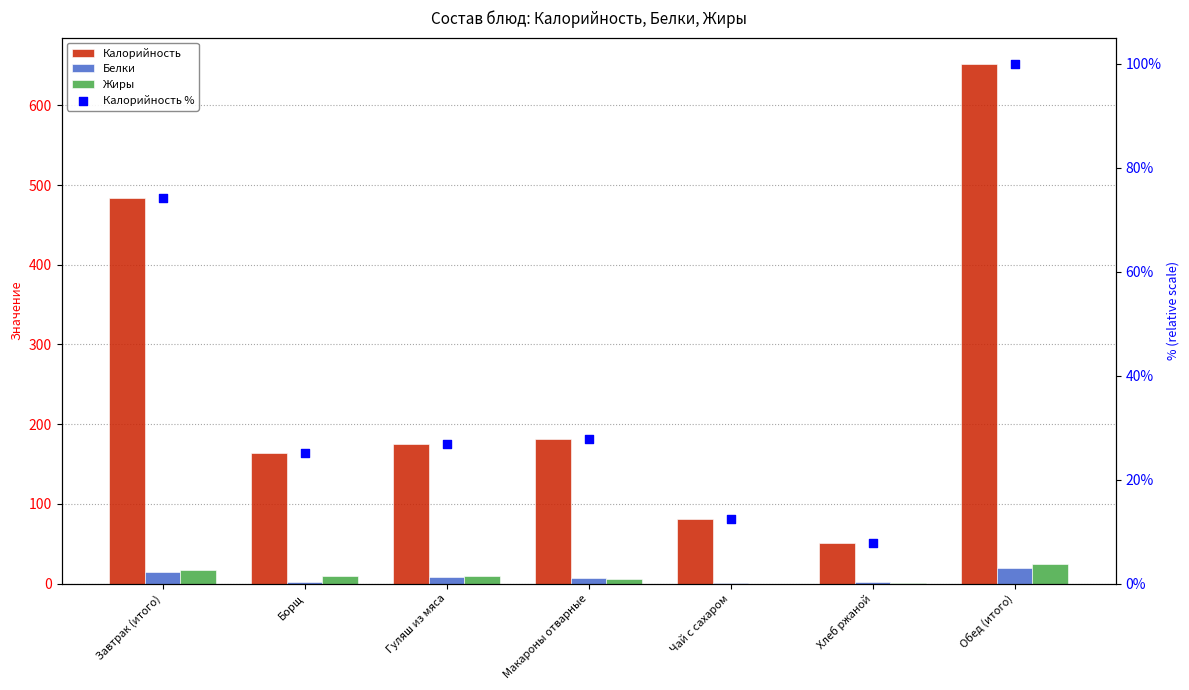

Which series contains the highest Y value?

Калорийность